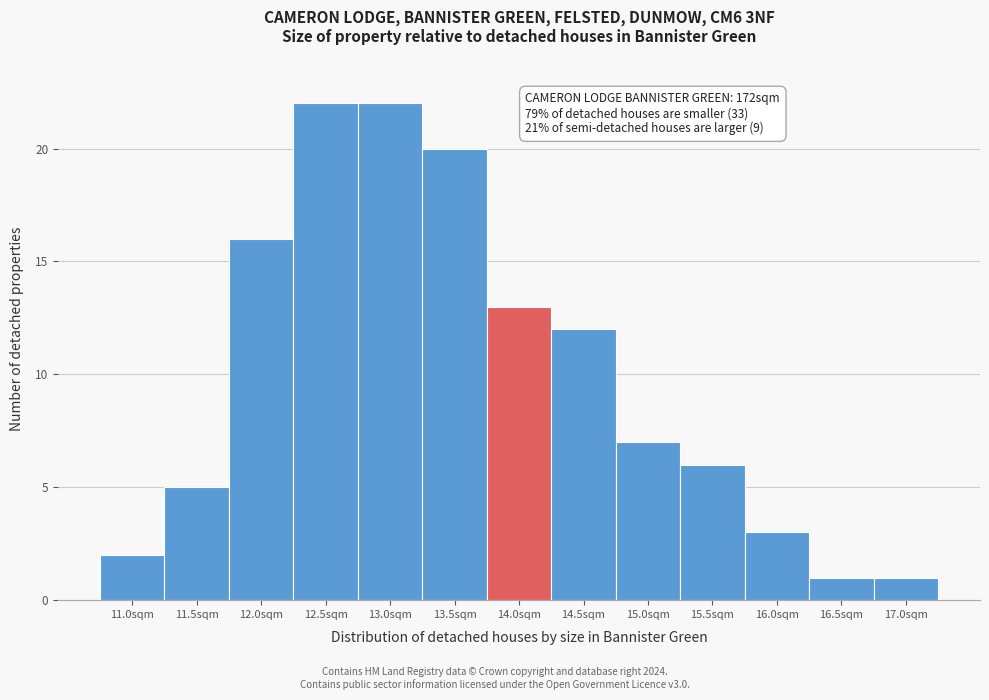

Reading left to right, extract all data points from this chart.

2	5	16	22	22	20	13	12	7	6	3	1	1